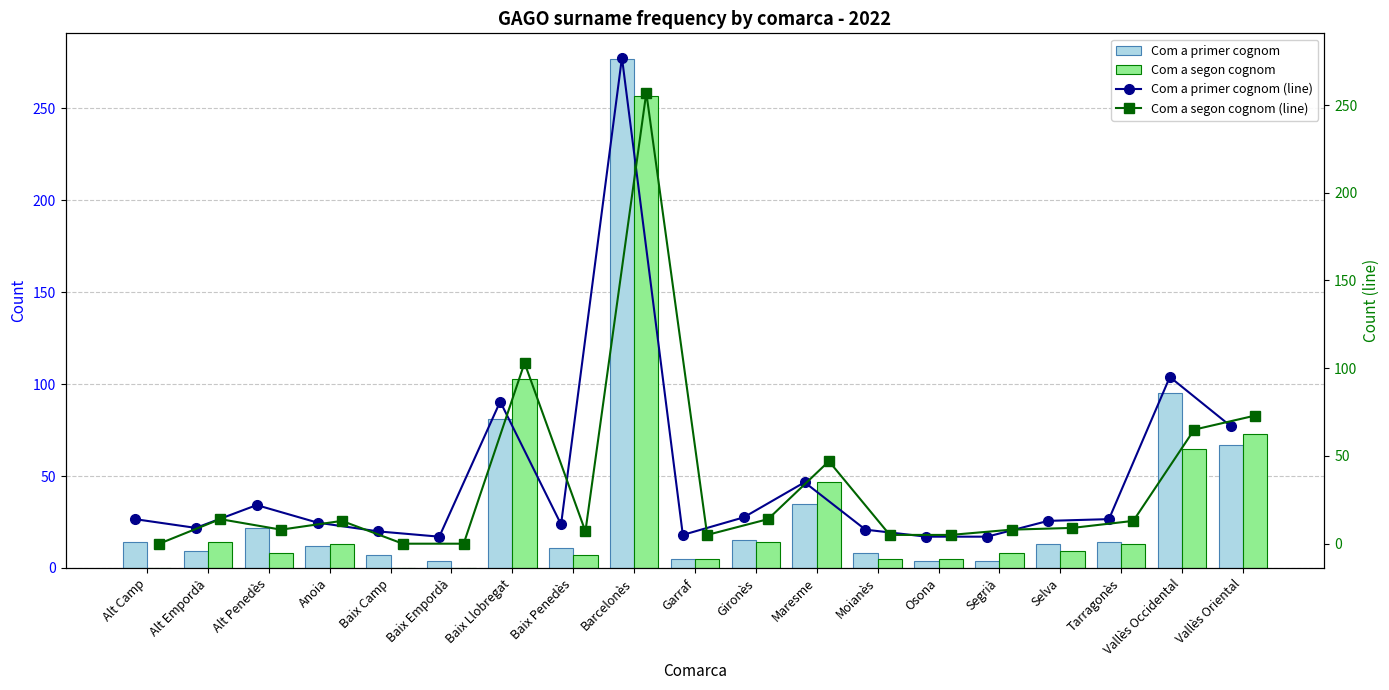

Where is Com a primer cognom nearest to the value 140?

Vallès Occidental